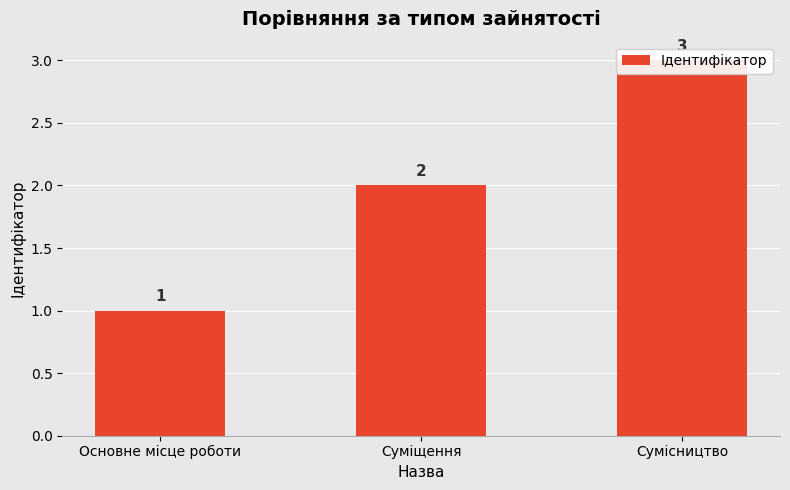

What is the change in value from Основне місце роботи to Сумісництво?

+2